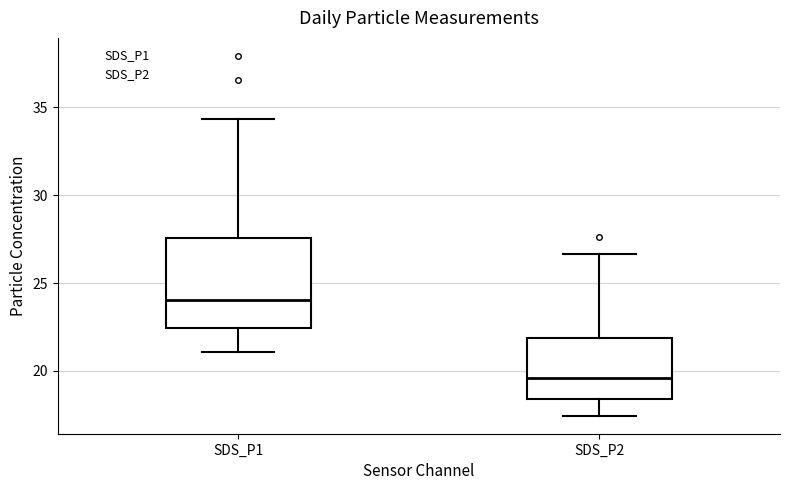

Where is the upper edge of the box for SDS_P2 on the y-axis? The values are not printed on the chart, so give them approximately, as read against the axis.

22.0